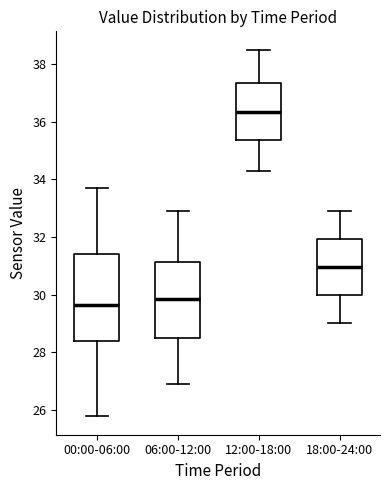

Reading left to right, read every box against the y-axis: the position of its median line, the range the box covers, and the ends of its whiskers. The values are not printed on the chart, so give them approximately, as read against the axis.

00:00-06:00: median 29.6, box 28.4 to 31.4, whiskers 25.8 to 33.8
06:00-12:00: median 29.8, box 28.4 to 31.2, whiskers 27.0 to 33.0
12:00-18:00: median 36.4, box 35.4 to 37.4, whiskers 34.4 to 38.6
18:00-24:00: median 31.0, box 30.0 to 32.0, whiskers 29.0 to 33.0